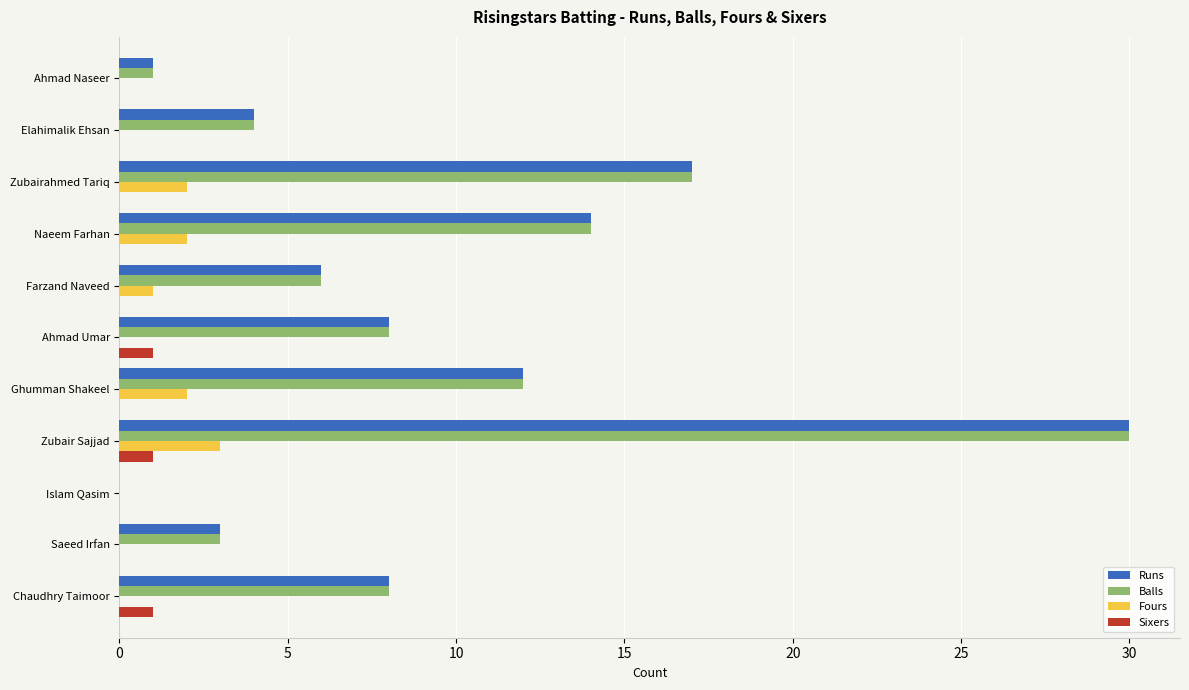

What is the highest value of the Runs series?

30